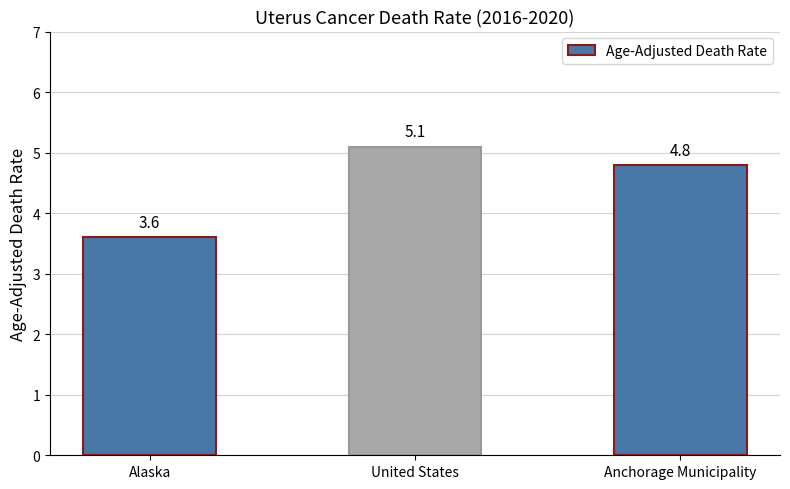

How many values are below 4?

1